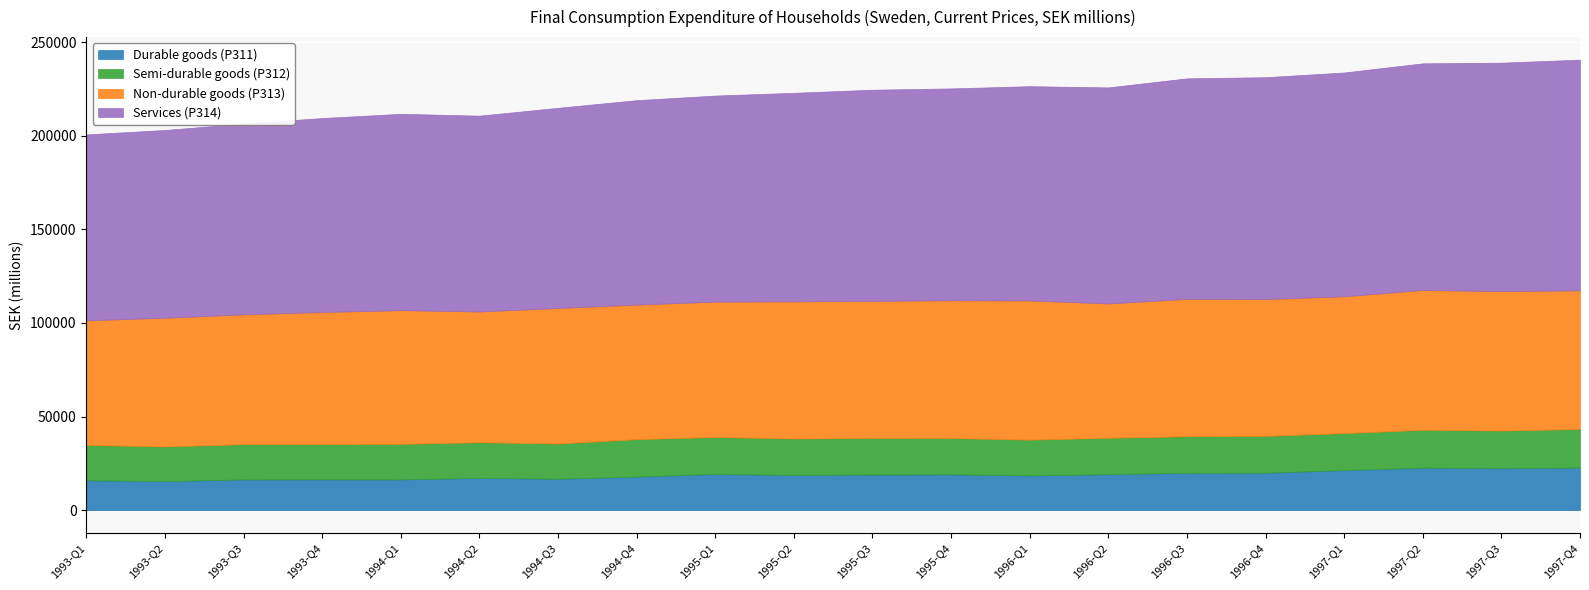

What is the label of the 17th point from the left?

1997-Q1